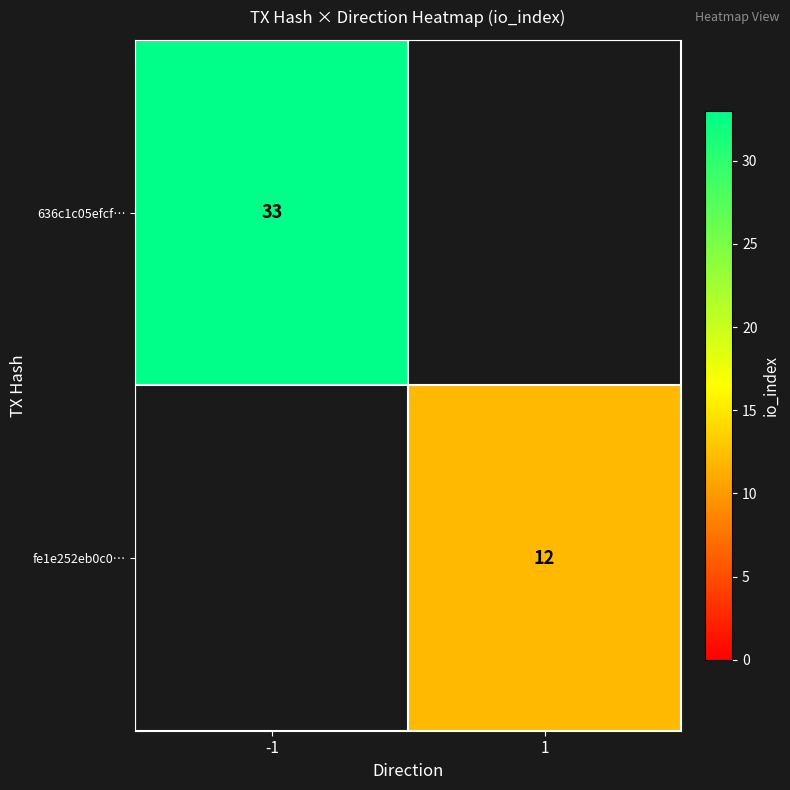

What is the greatest value displayed?

33.0